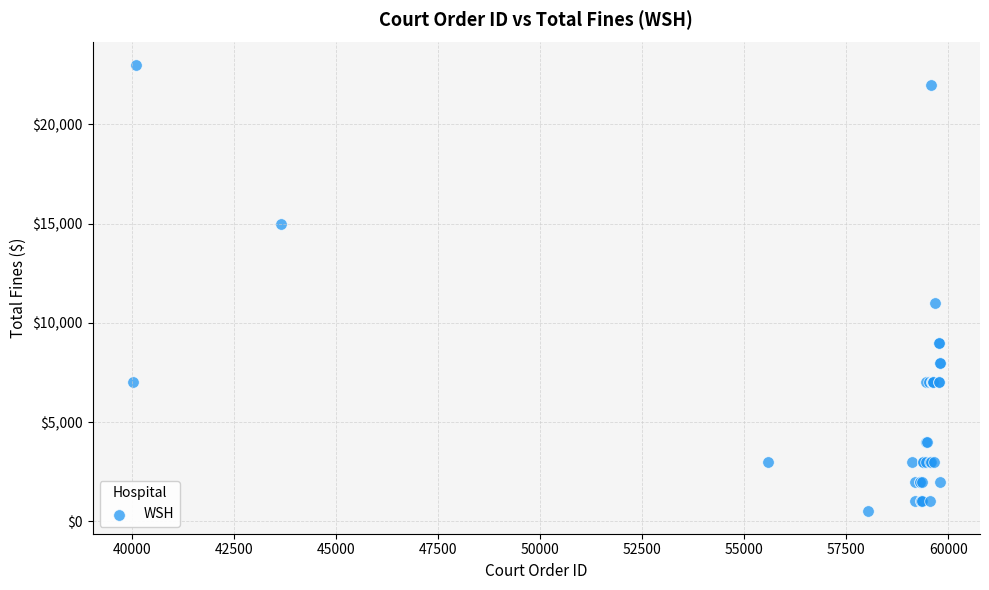

What Y value in the scatter plot is closest to 11750?

11000